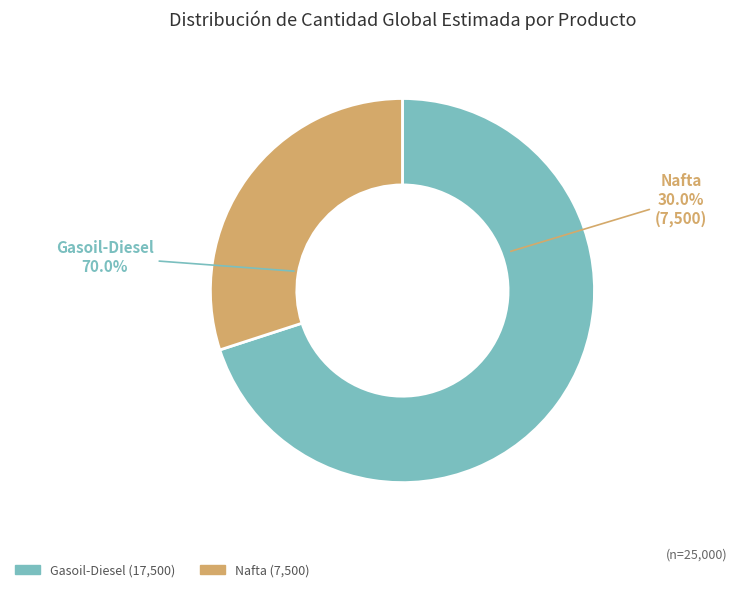

How many slices are in this pie chart?

2